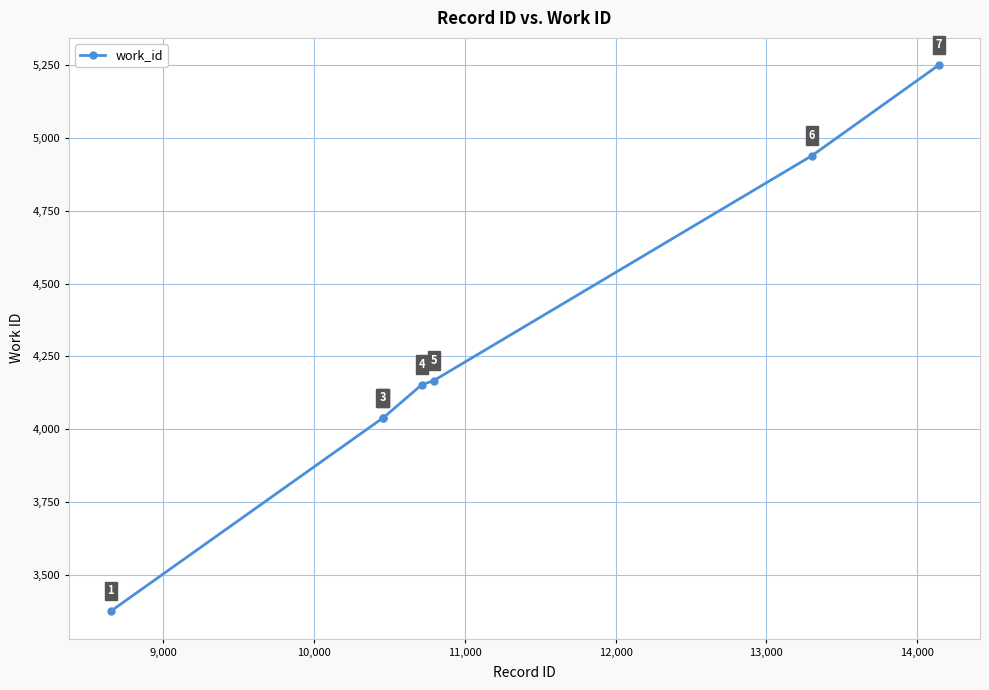

Does the chart have visible grid lines?

Yes